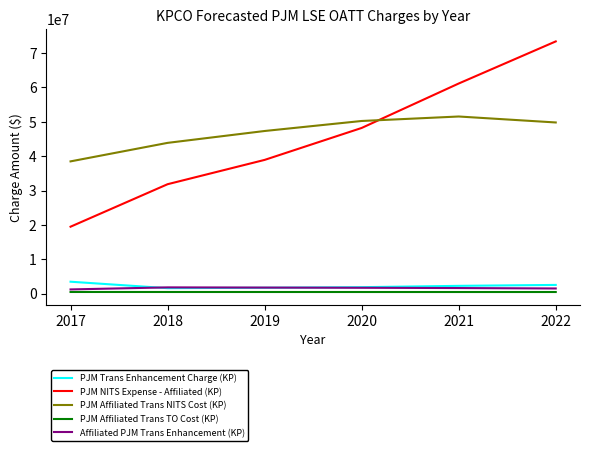

Which category has the highest value across all series?

2022